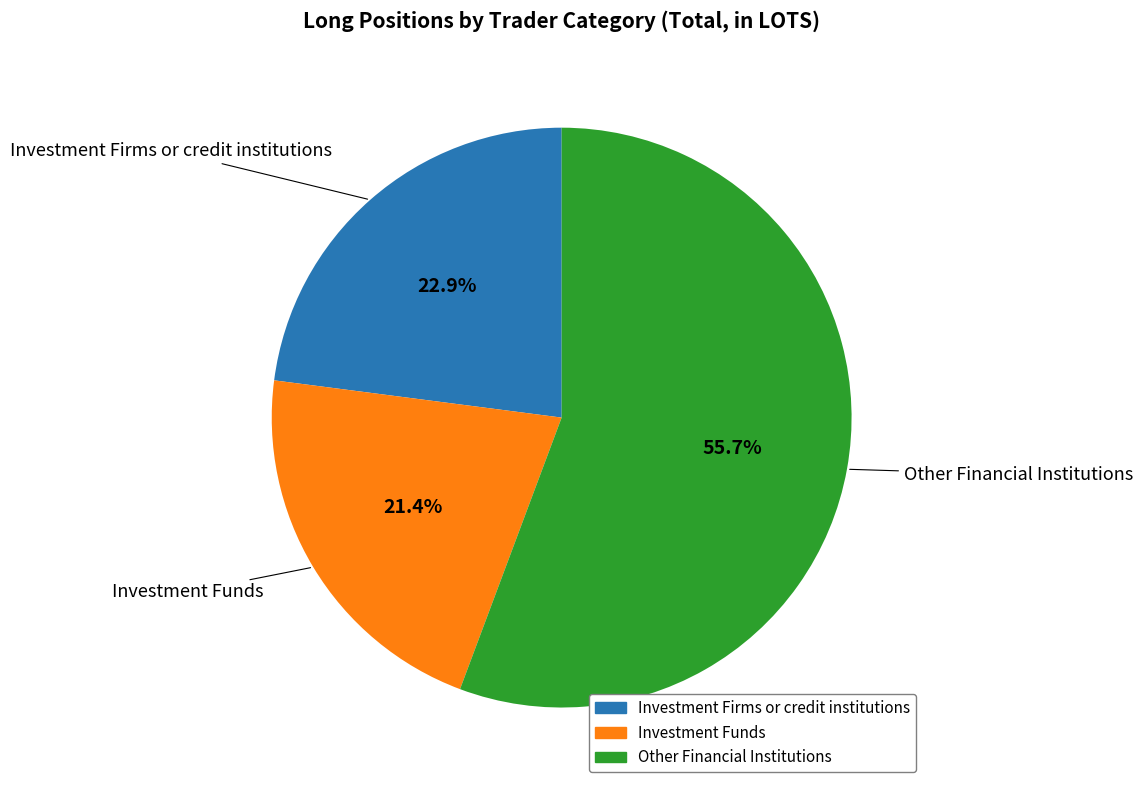

How many slices are in this pie chart?

3